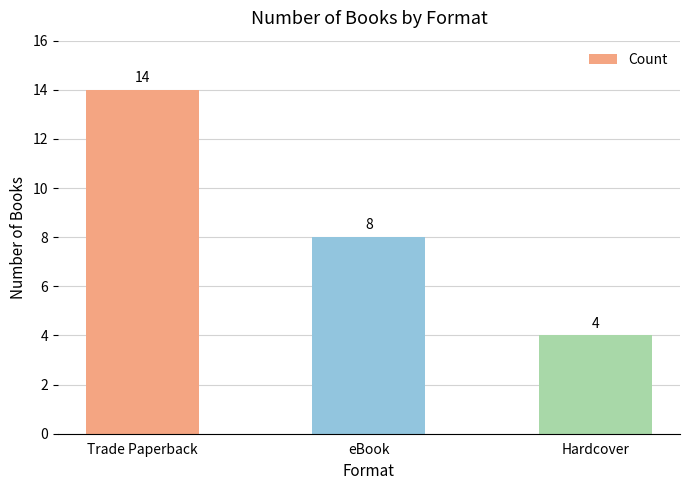

Reading left to right, what are all the values shown in this chart?

Trade Paperback=14	eBook=8	Hardcover=4